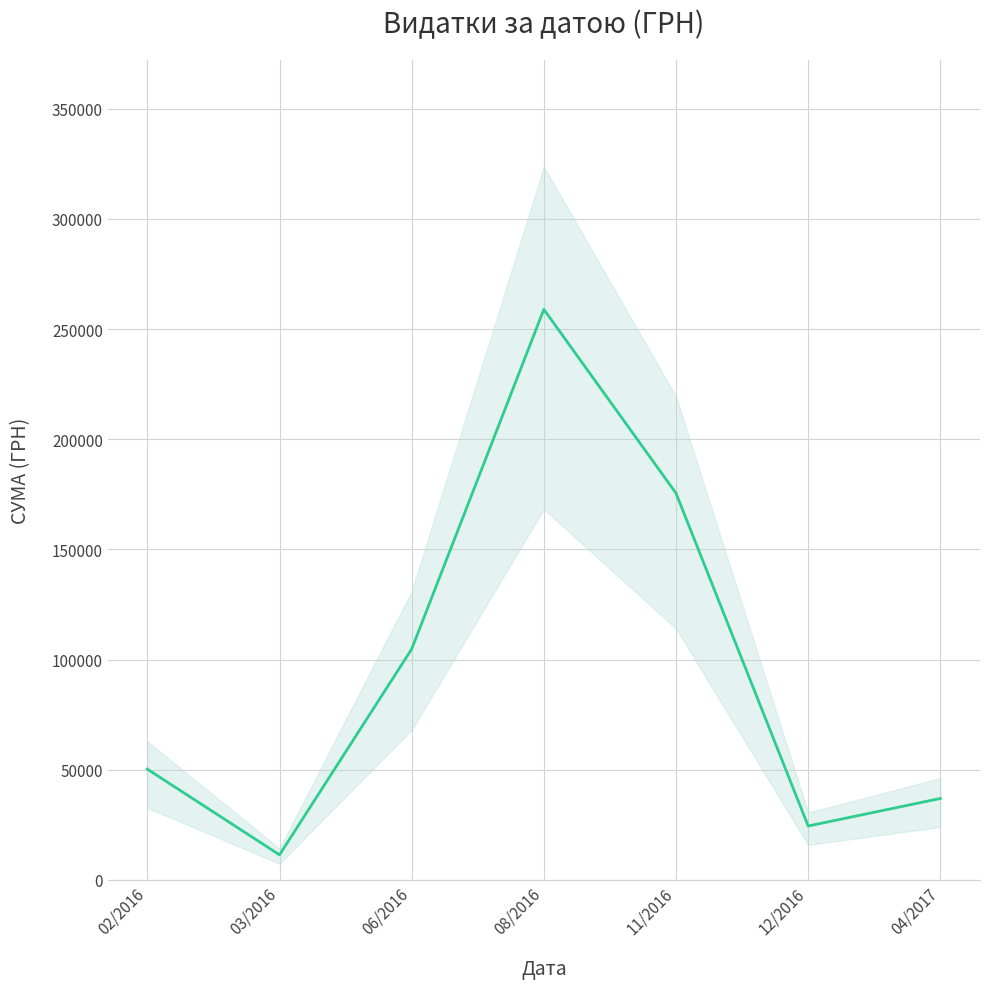

How many values exceed 50302?

4